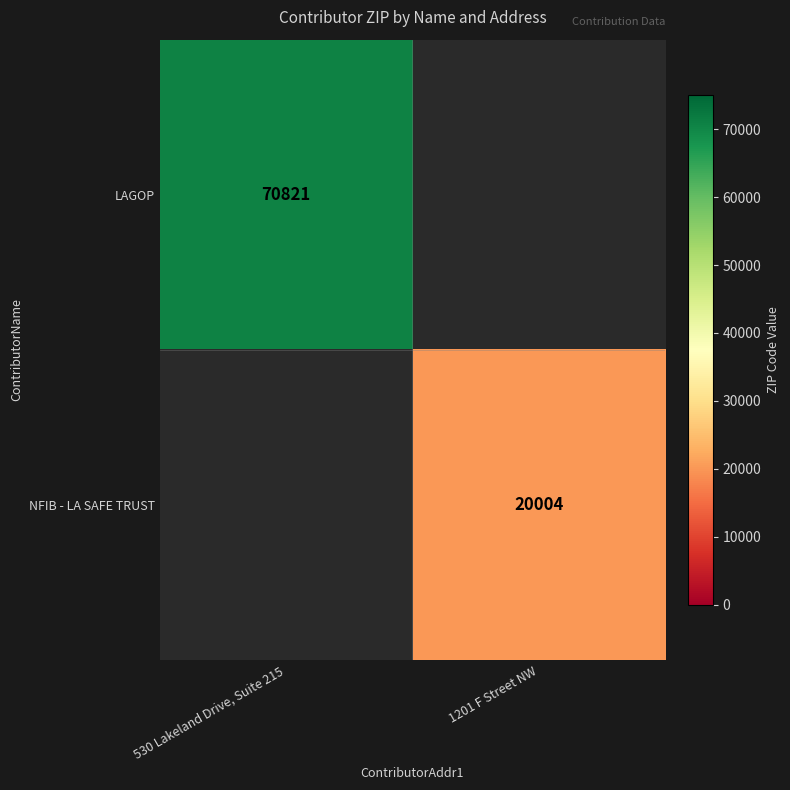

True or false: LAGOP has a value of 92919.5 at 530 Lakeland Drive, Suite 215.

False